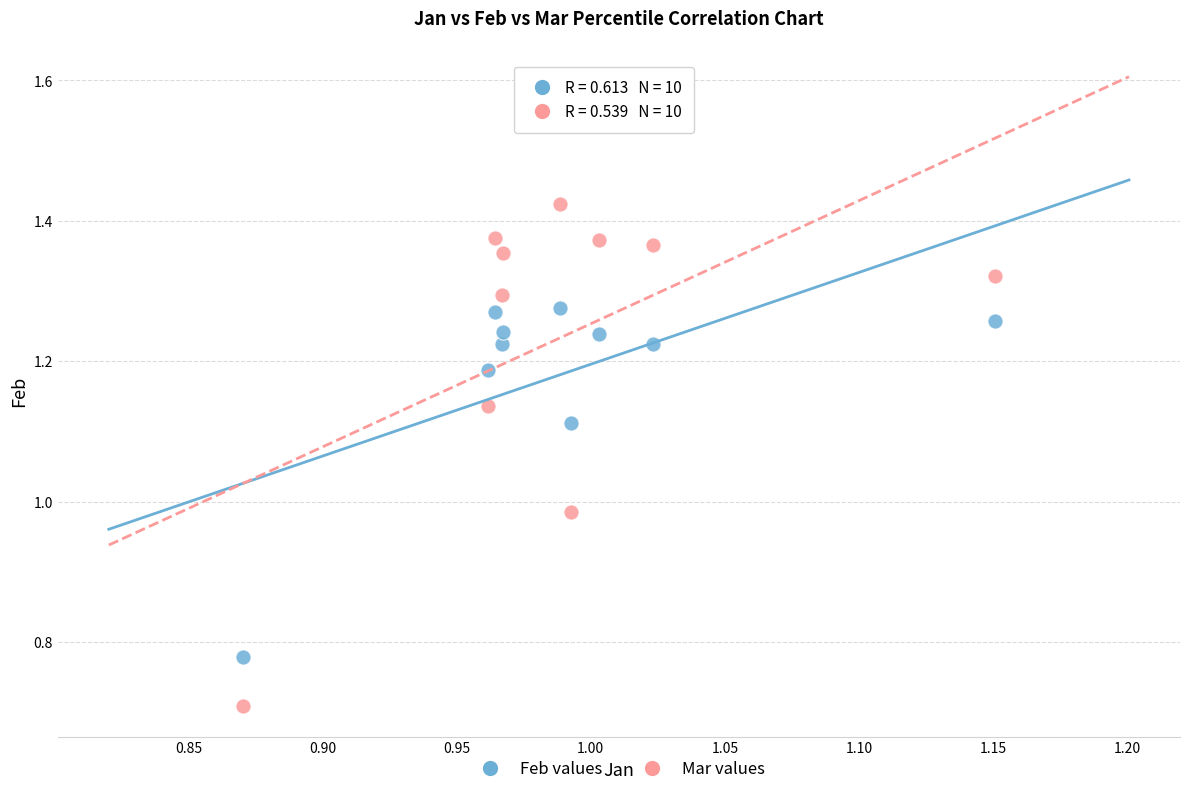

Which series contains the highest Y value?

Mar values